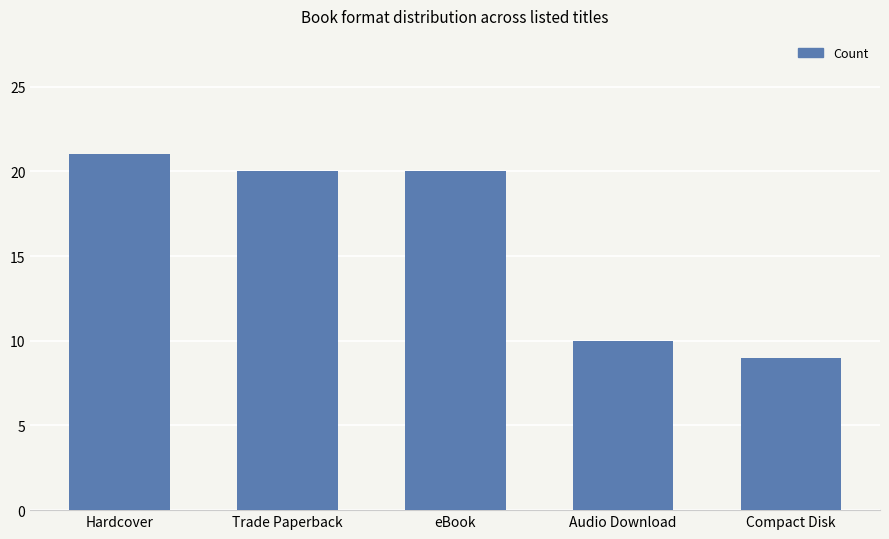

What is the approximate value at Audio Download, to the nearest 10?

10